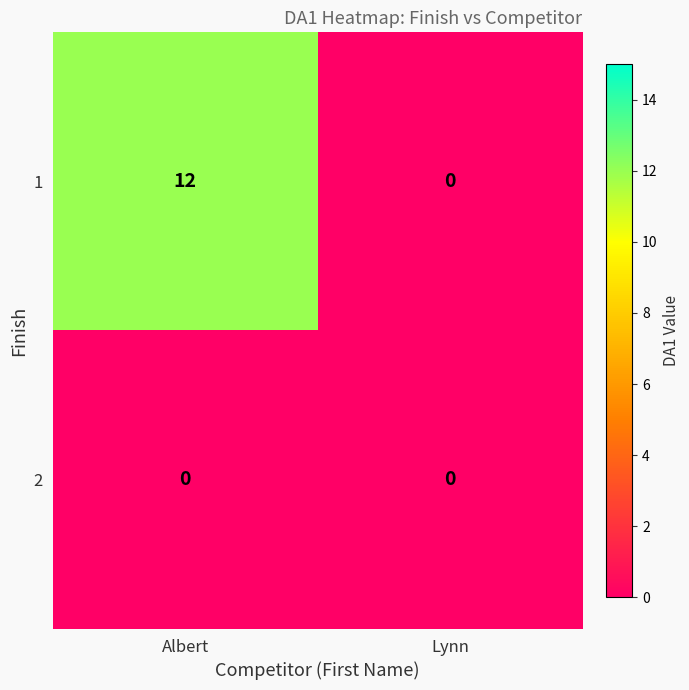

Reading right to left, what are all the values shown in this chart?

1: Lynn=0	Albert=12
2: Lynn=0	Albert=0